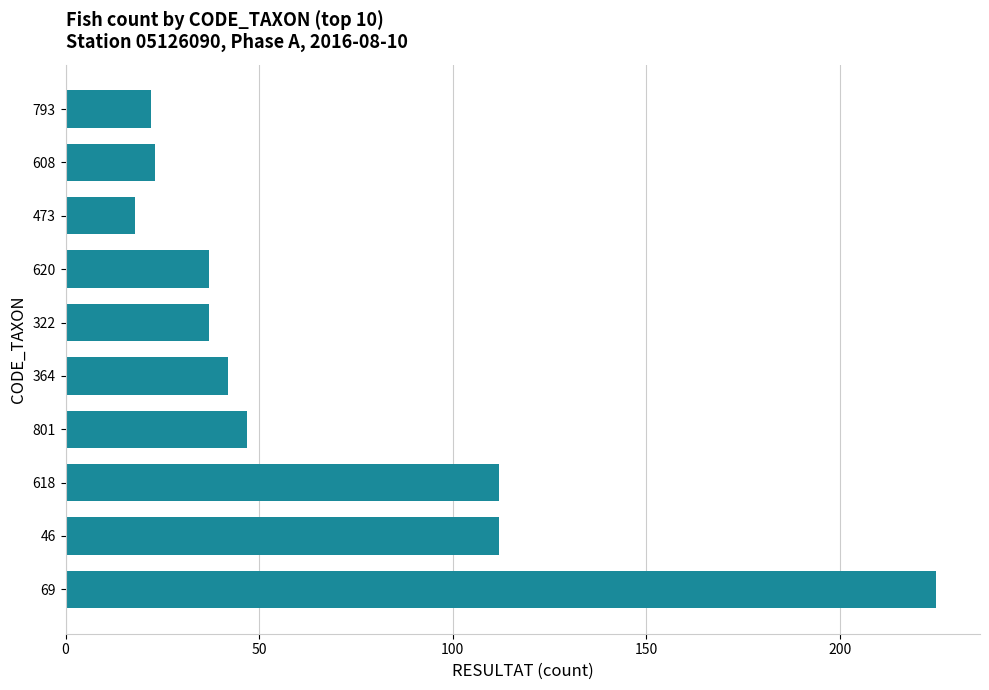

What is the minimum value shown in the chart?

18